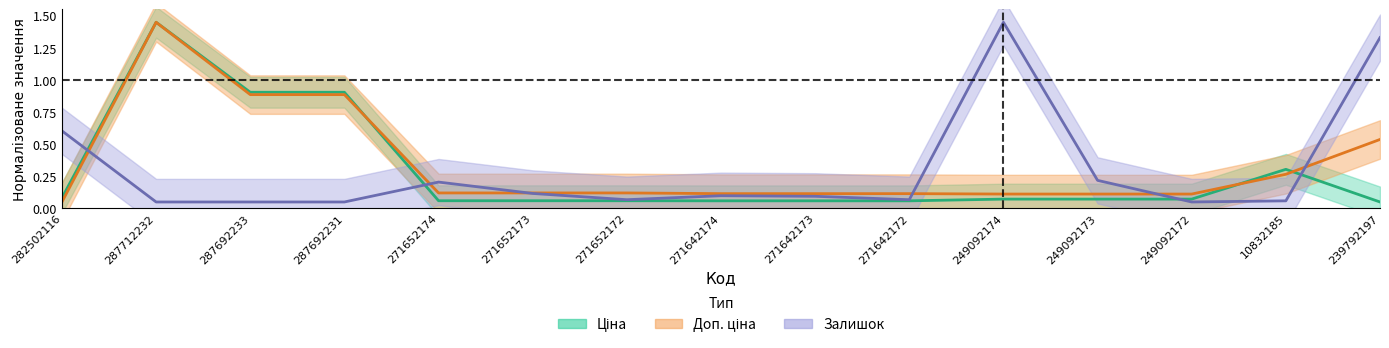

List the series in order of their peak value, highest first.

Ціна, Доп. ціна, Залишок